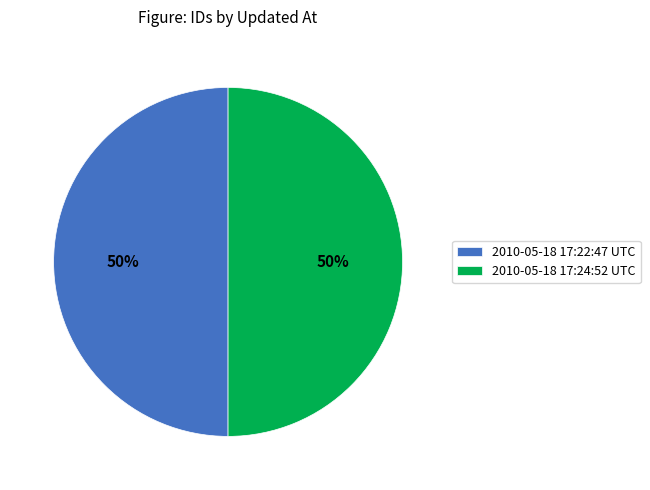

Approximately how many times larger is the value at 2010-05-18 17:24:52 UTC compared to 2010-05-18 17:22:47 UTC?

1.0